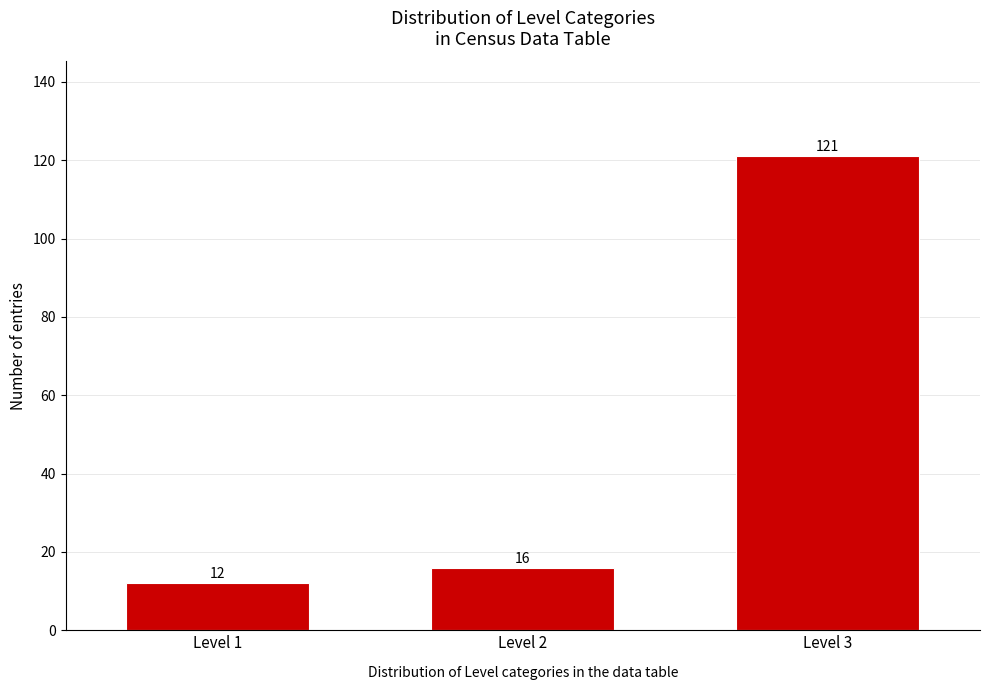

Reading left to right, transcribe all the data shown in this chart.

Level 1=12	Level 2=16	Level 3=121